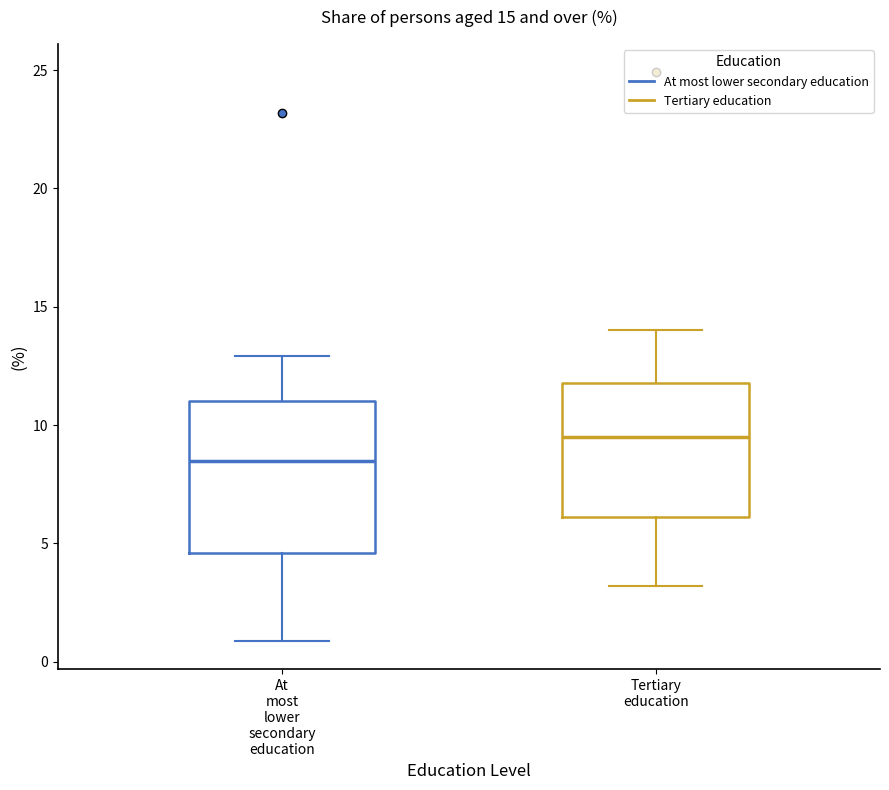

Which box is the tallest, from its lower edge to its upper edge?

At most lower secondary education